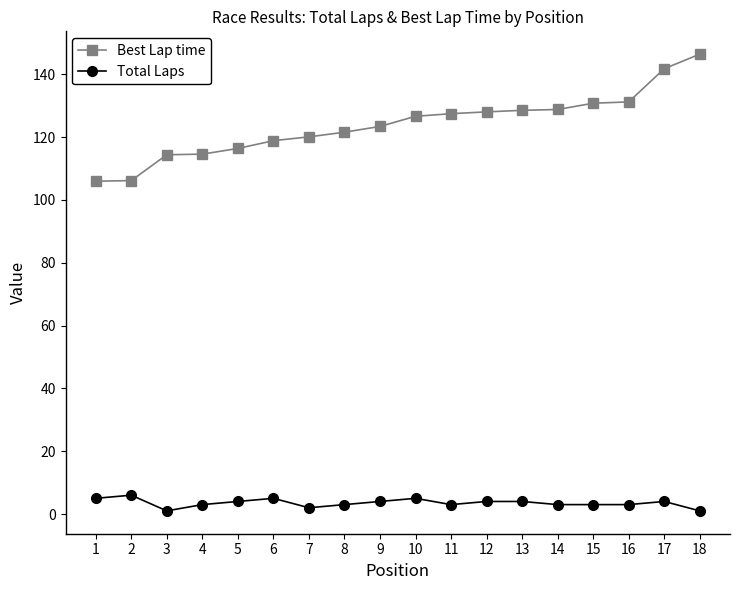

What is the spread (max minus min) of values at 6?

113.9